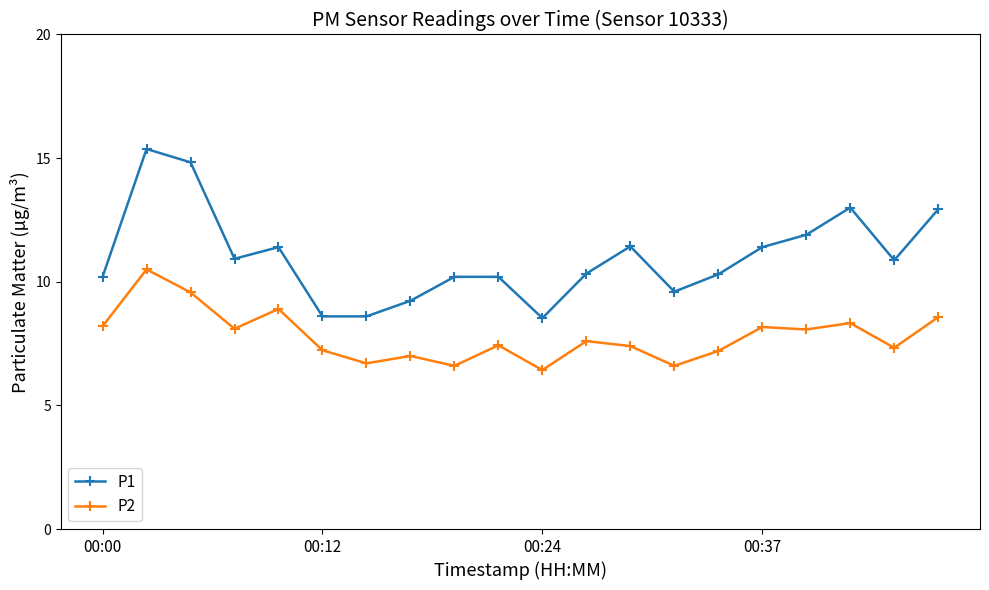

Which series has the largest range (max minus min)?

P1